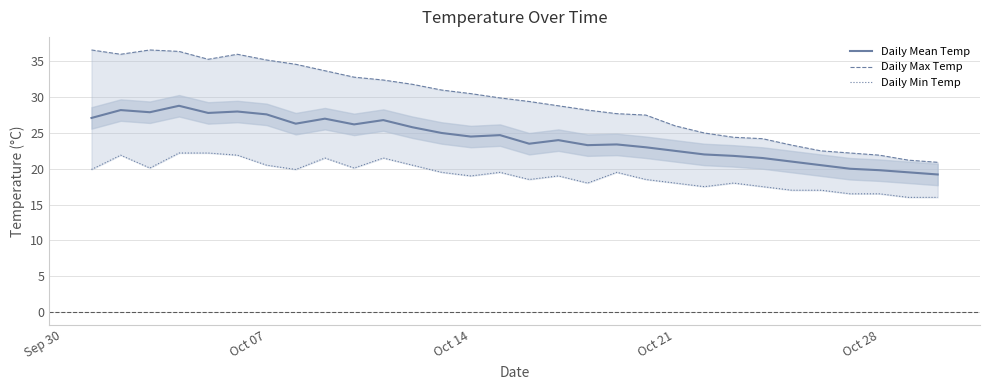

Reading left to right, extract all data points from this chart.

Daily Mean Temp: 27.1	28.2	27.9	28.8	27.8	28.0	27.6	26.3	27.0	26.2	26.8	25.8	25.0	24.5	24.7	23.5	24.0	23.3	23.4	23.0	22.5	22.0	21.8	21.5	21.0	20.5	20.0	19.8	19.5	19.2
Daily Max Temp: 36.6	36.0	36.6	36.4	35.3	36.0	35.2	34.6	33.7	32.8	32.4	31.8	31.0	30.5	29.9	29.4	28.8	28.2	27.7	27.5	26.0	25.0	24.4	24.2	23.3	22.5	22.2	21.9	21.2	20.9
Daily Min Temp: 19.9	21.9	20.1	22.2	22.2	21.9	20.5	19.9	21.5	20.1	21.5	20.5	19.5	19.0	19.5	18.5	19.0	18.0	19.5	18.5	18.0	17.5	18.0	17.5	17.0	17.0	16.5	16.5	16.0	16.0